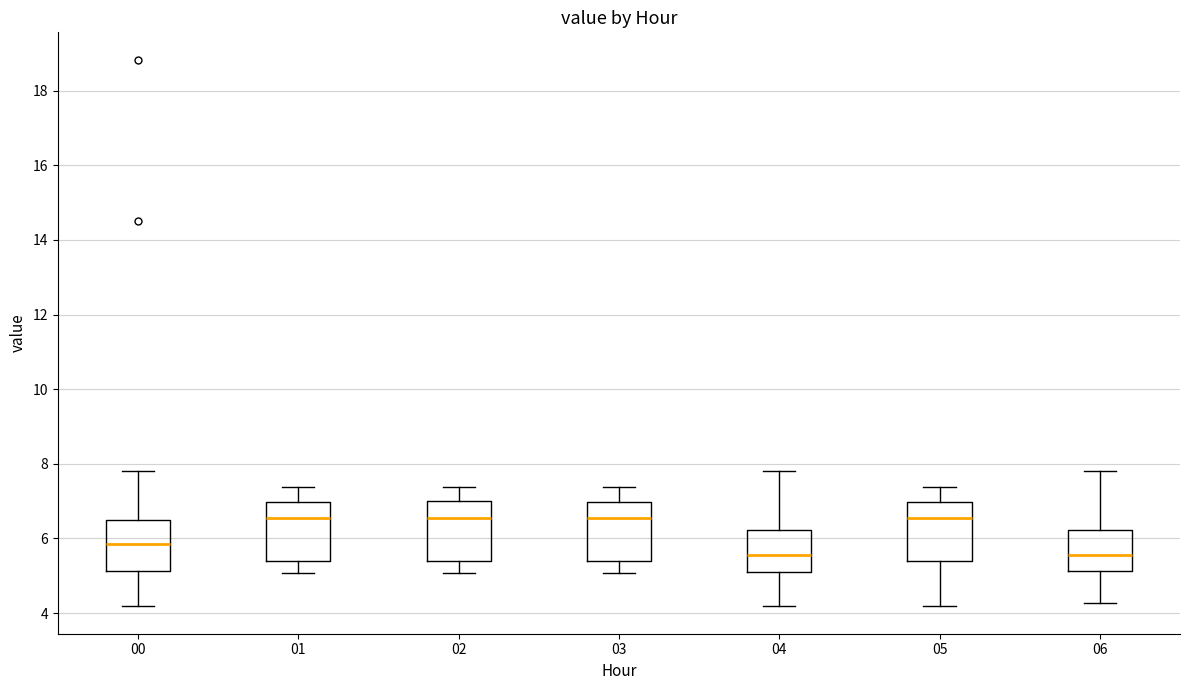

Where is the lower edge of the box at x = 04 on the y-axis? The values are not printed on the chart, so give them approximately, as read against the axis.

5.2